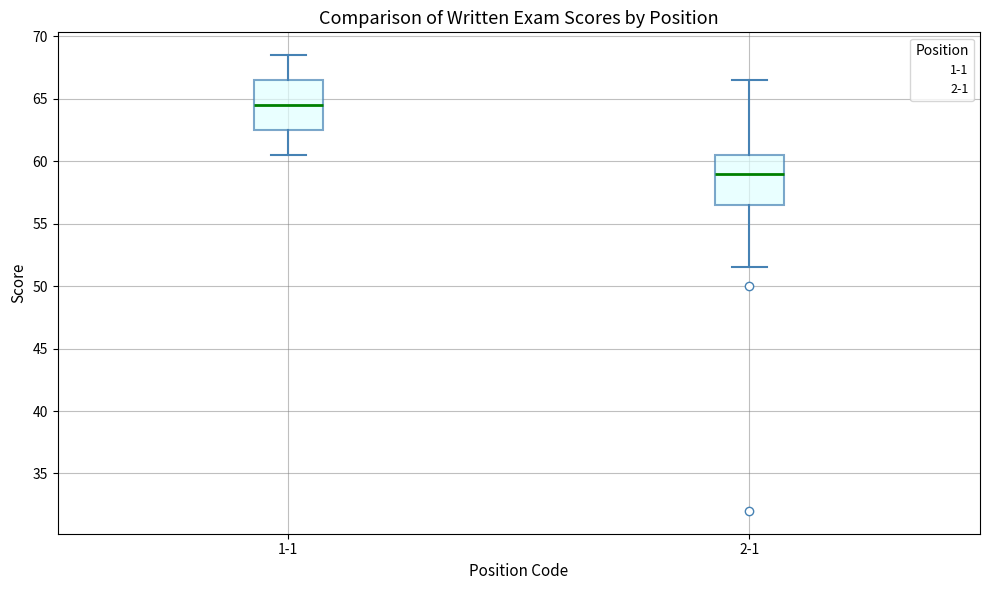

Where does the median line of the box for 1-1 sit on the y-axis? The values are not printed on the chart, so give them approximately, as read against the axis.

64.5